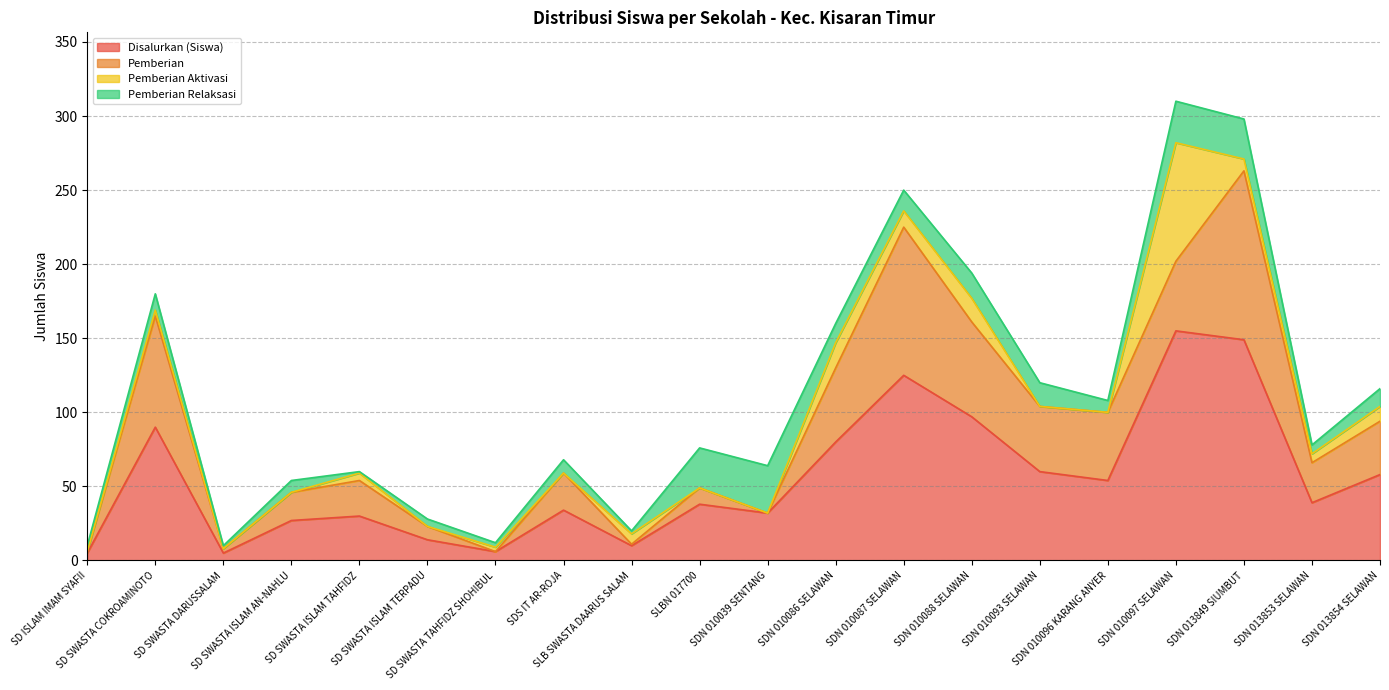

What are all the series names shown in the legend?

Disalurkan (Siswa), Pemberian, Pemberian Aktivasi, Pemberian Relaksasi